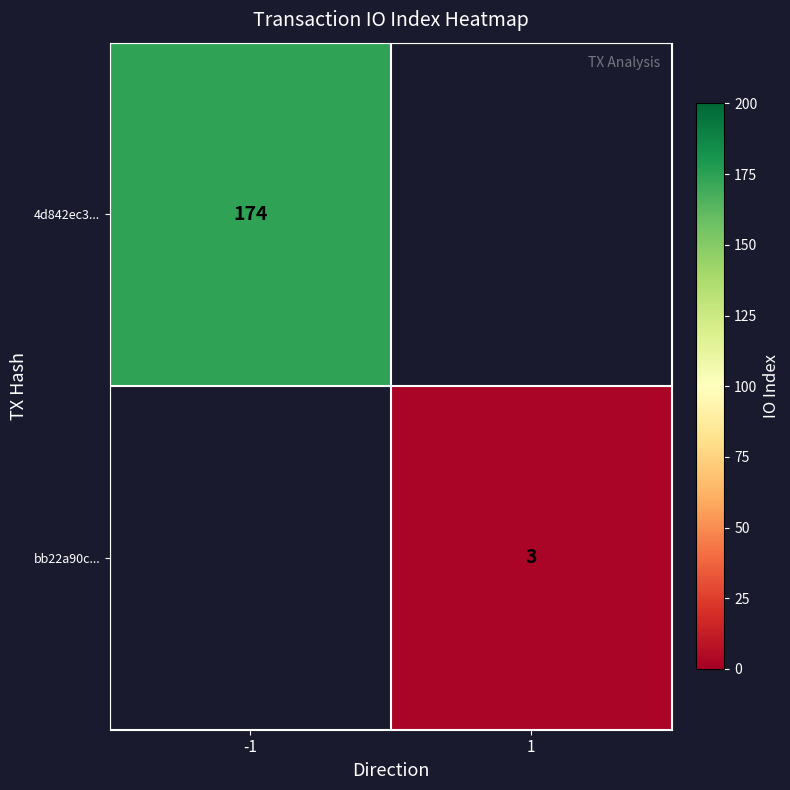

The bb22a90c... series shows 3 at 1. True or false?

True